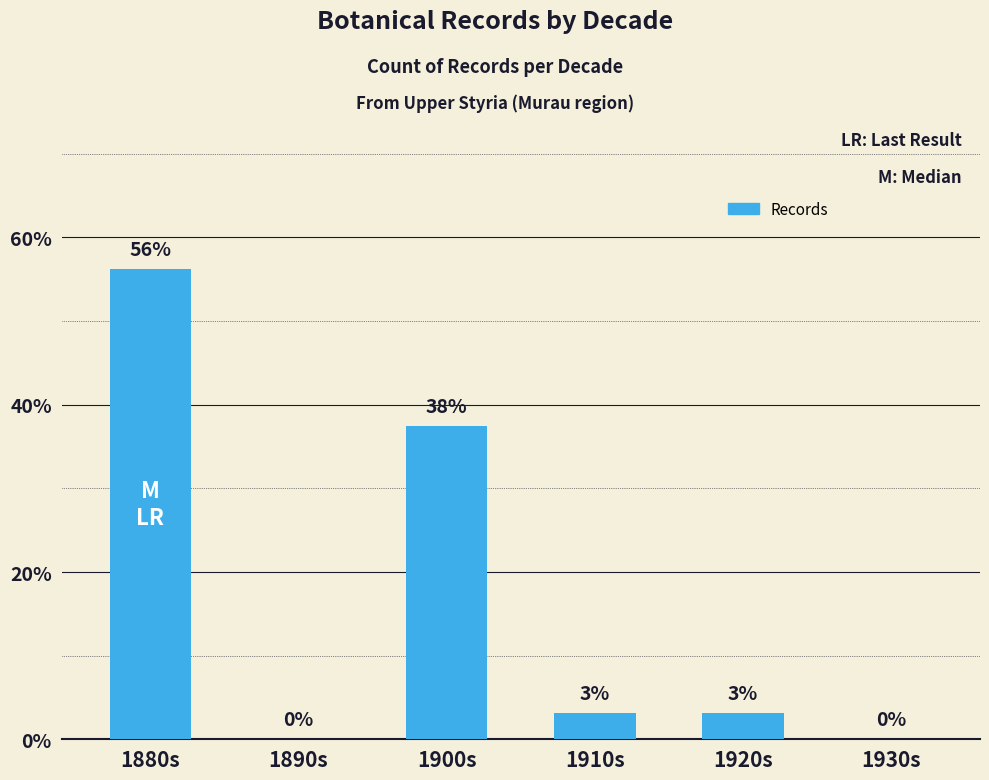

What is the sum of all values?

100.0